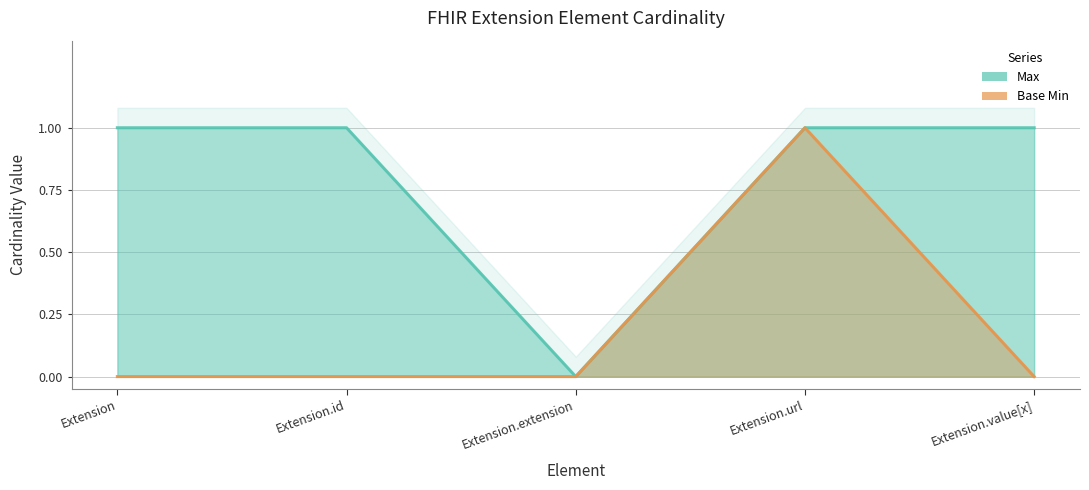

Rank the categories by Max value from lowest to highest.

Extension.extension, Extension, Extension.id, Extension.url, Extension.value[x]